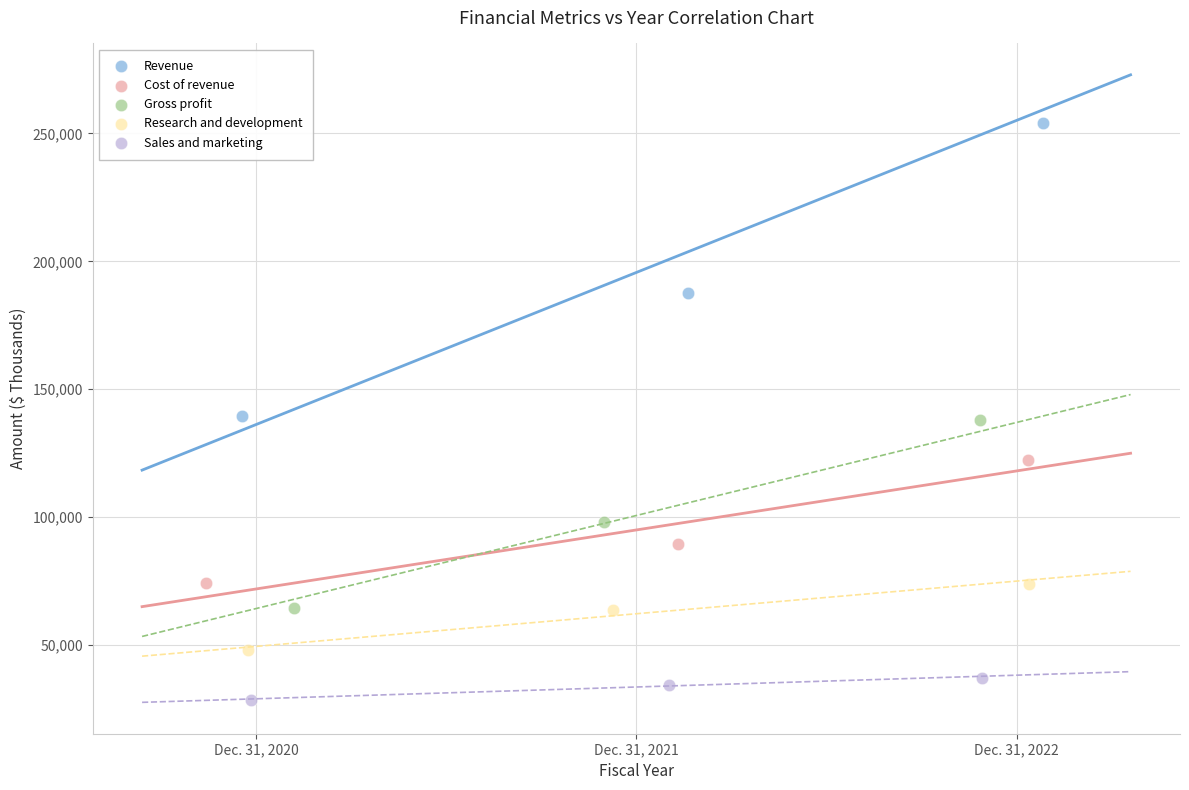

Which series contains the lowest Y value?

Sales and marketing